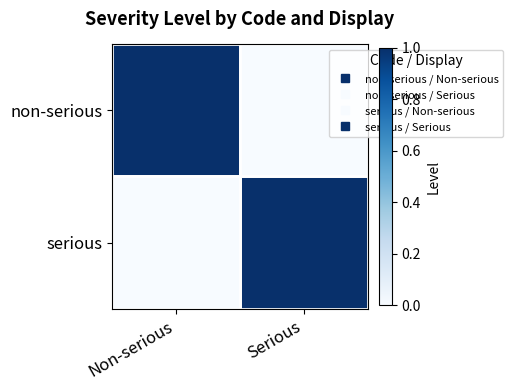

Which has a higher value, Non-serious or Serious?

Non-serious